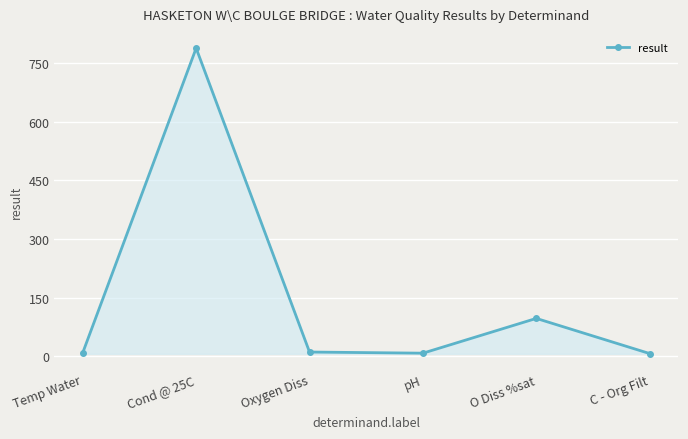

At which label does the data first exceed 11?

Cond @ 25C